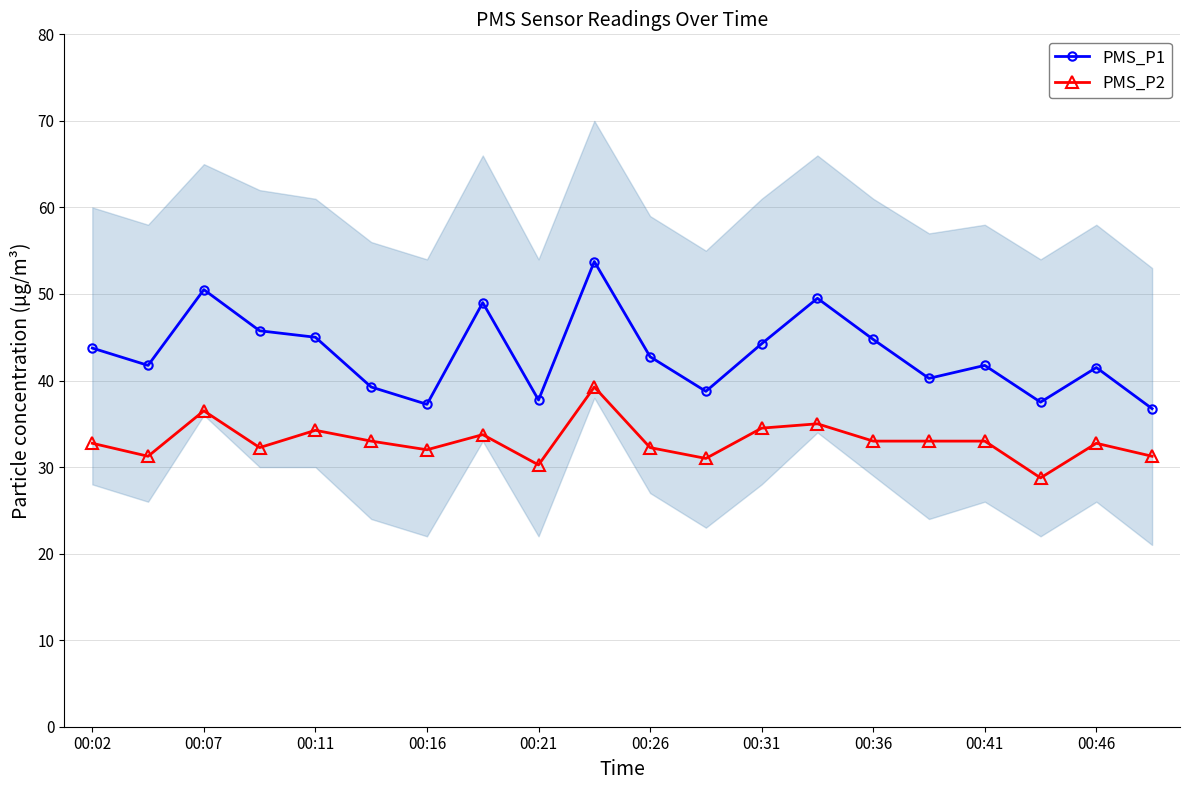

Reading left to right, transcribe all the data shown in this chart.

PMS_P1: 43.8	41.8	50.5	45.8	45.0	39.2	37.2	49.0	37.8	53.8	42.8	38.8	44.2	49.5	44.8	40.2	41.8	37.5	41.5	36.8
PMS_P2: 32.8	31.2	36.5	32.2	34.2	33.0	32.0	33.8	30.2	39.2	32.2	31.0	34.5	35.0	33.0	33.0	33.0	28.8	32.8	31.2